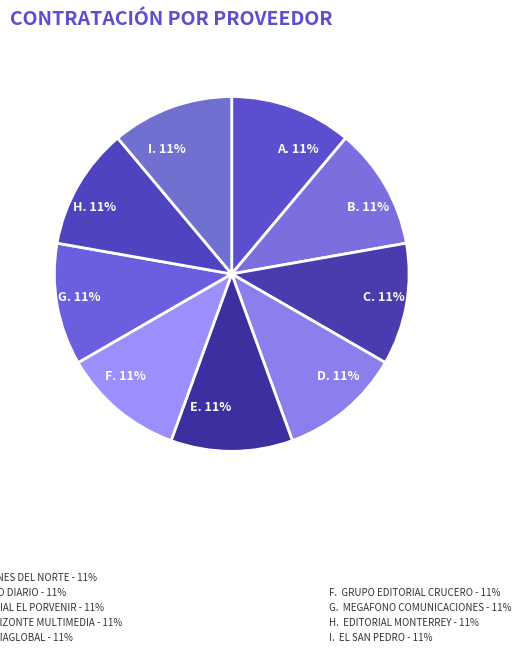

Is there a majority slice in this chart?

No